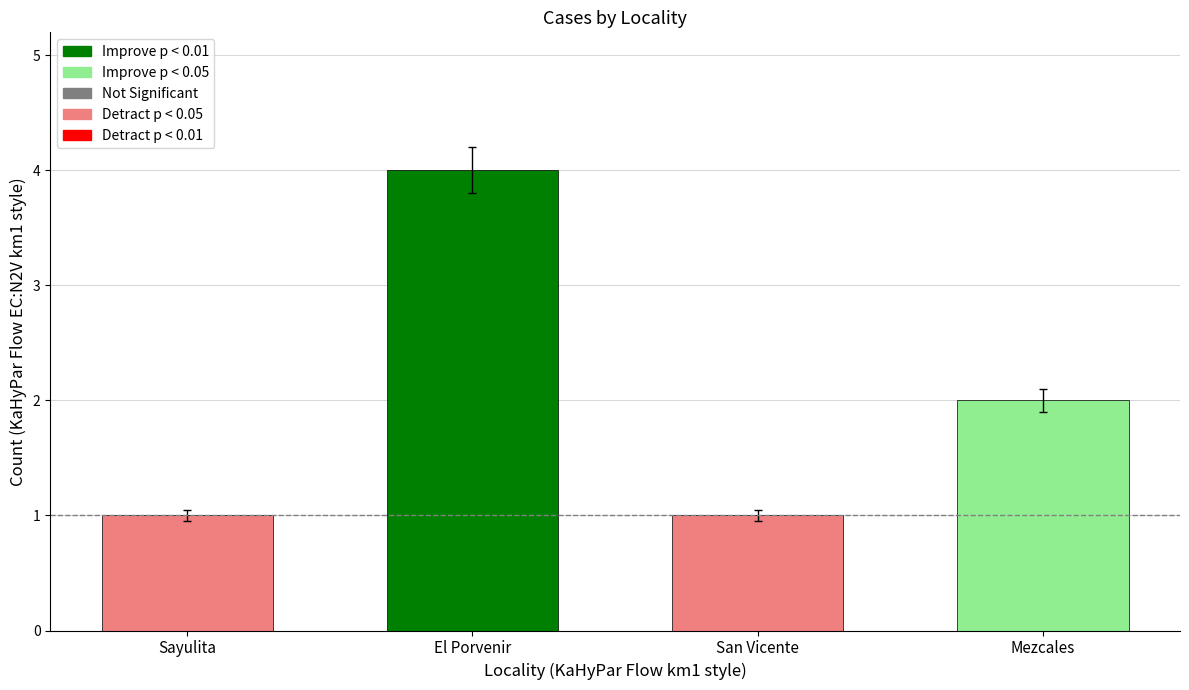

How many values are below 2?

2